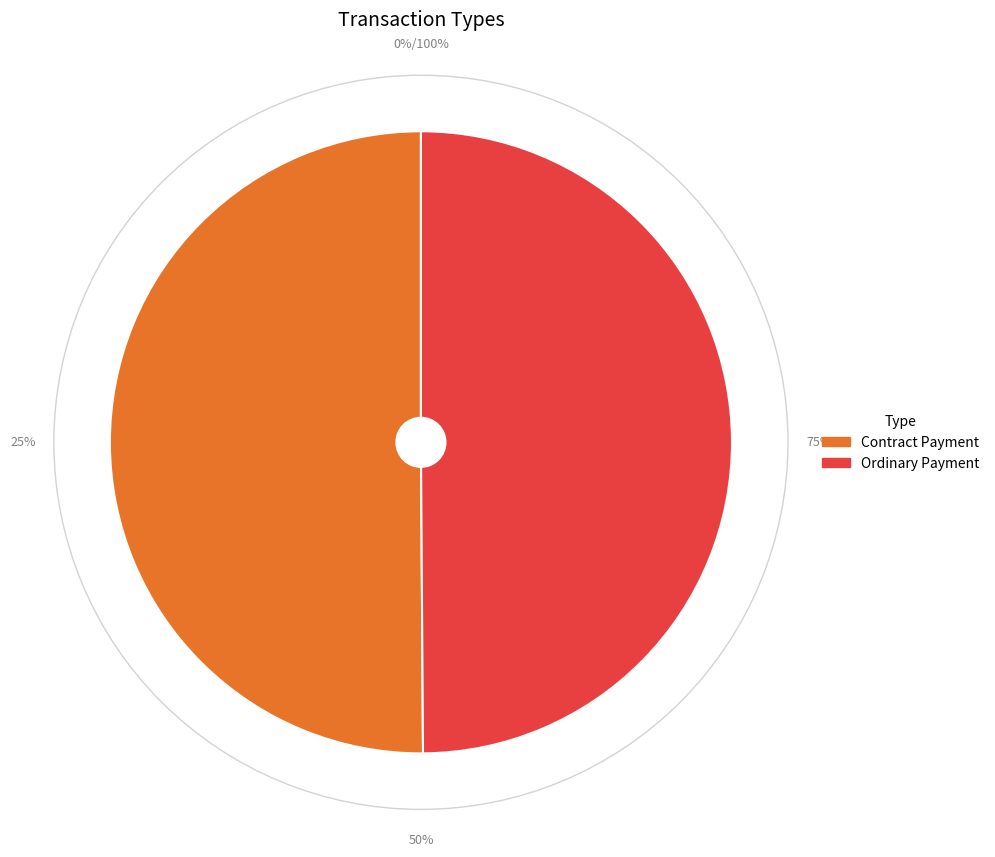

Which category has the biggest portion of the pie?

Contract Payment